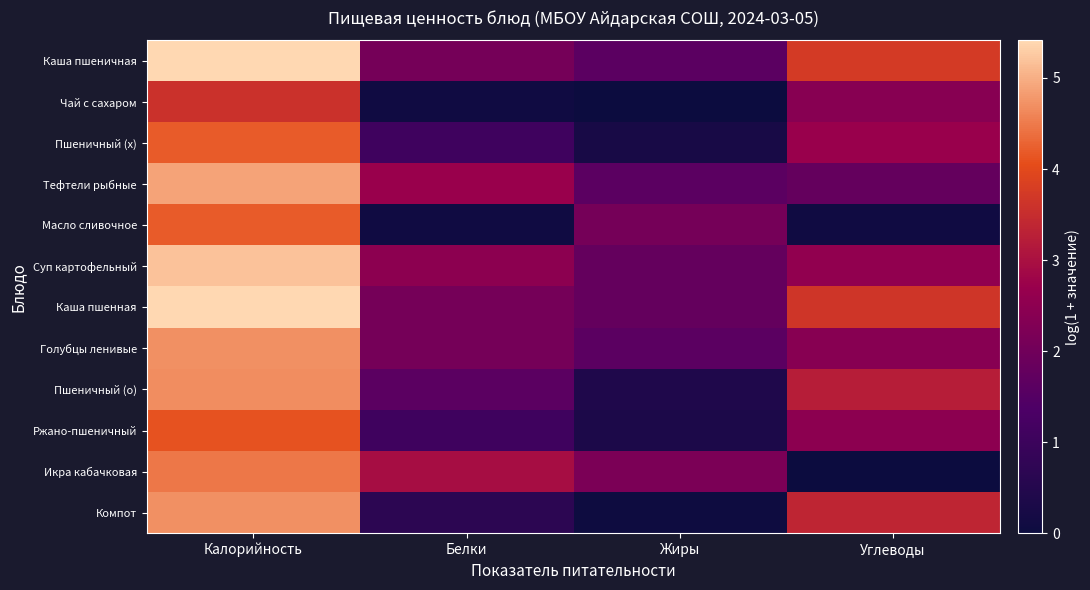

Rank the series at Углеводы from lowest to highest value.

Икра кабачковая, Масло сливочное, Тефтели рыбные, Чай с сахаром, Голубцы ленивые, Ржано-пшеничный, Суп картофельный, Пшеничный (х), Пшеничный (о), Компот, Каша пшенная, Каша пшеничная